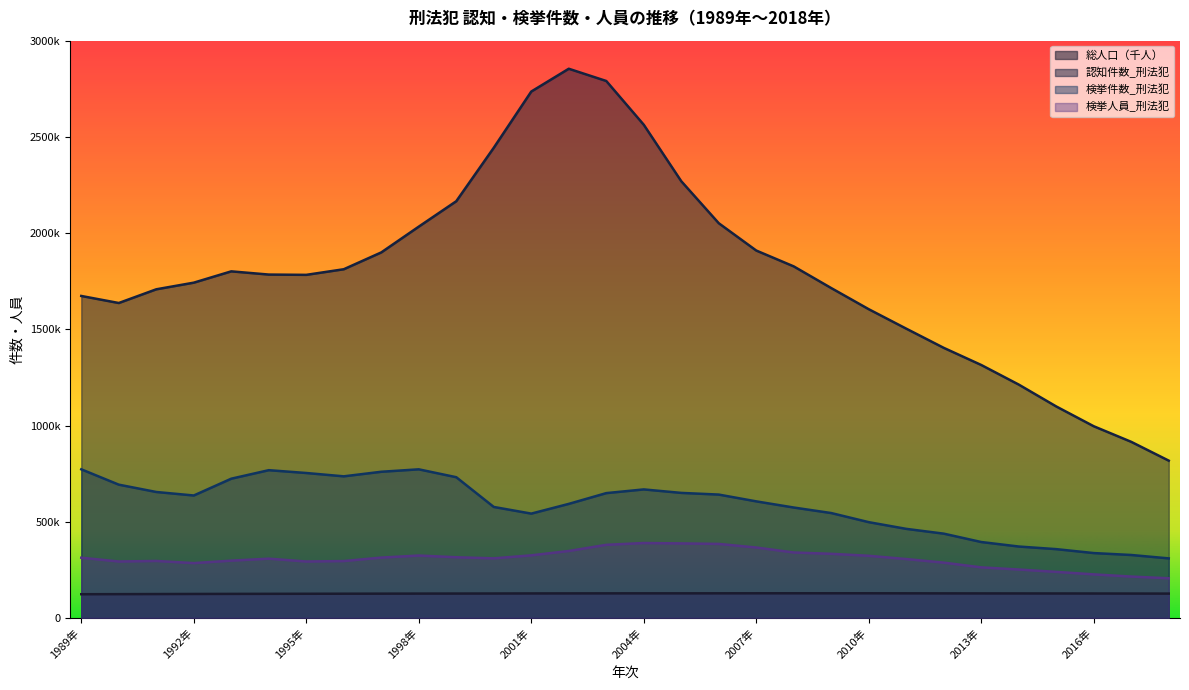

At which category is the sum across all series the highest?

2003年